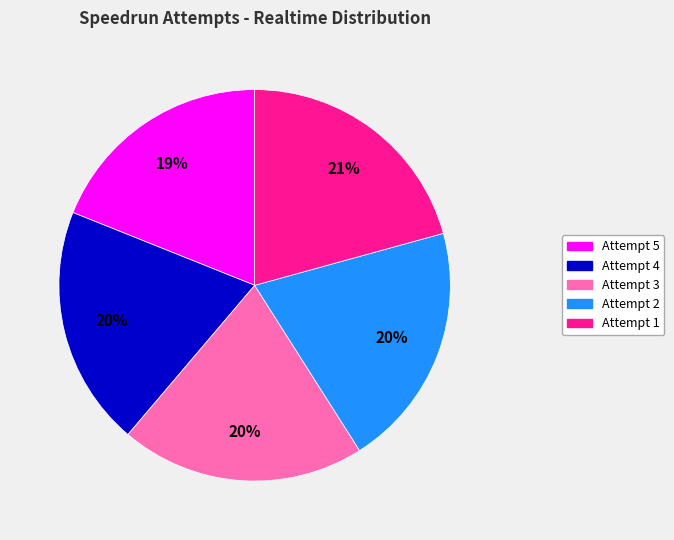

Which slice is the smallest?

Attempt 5